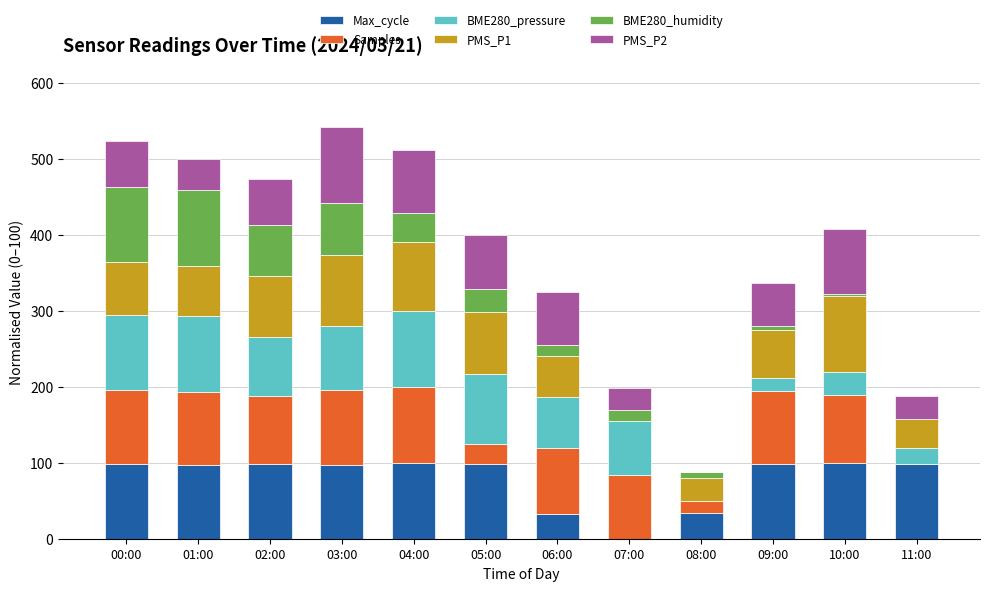

What is the total value across all series at 05:00?

400.0